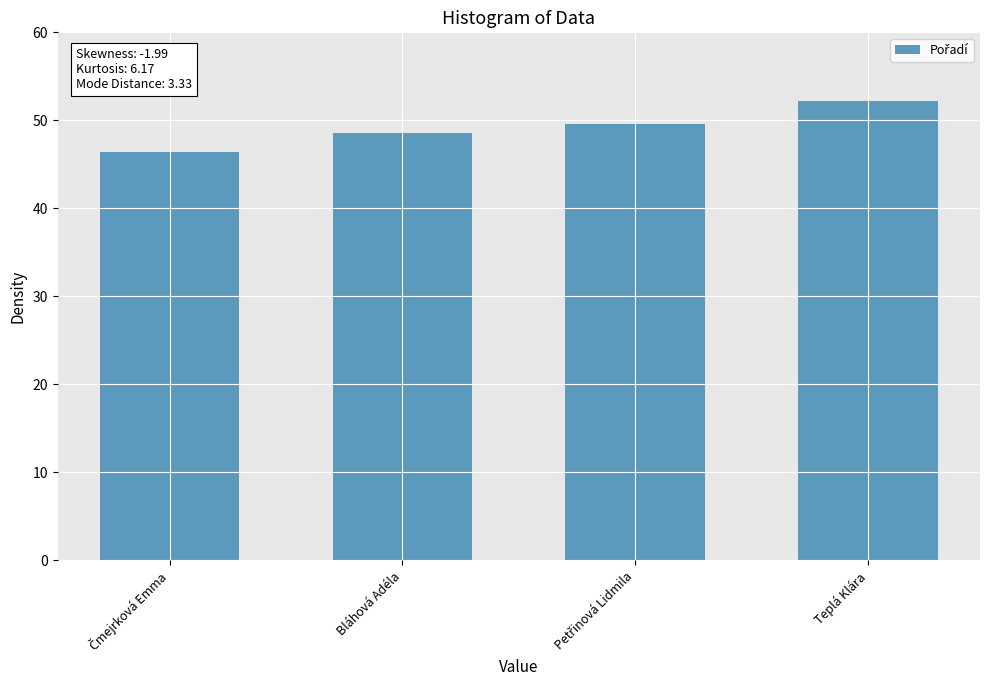

What is the value of the 4th bar from the left?

52.2